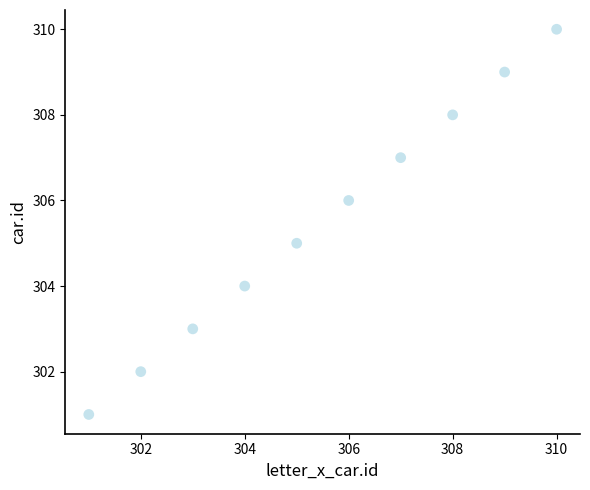

What is the average Y value?

306